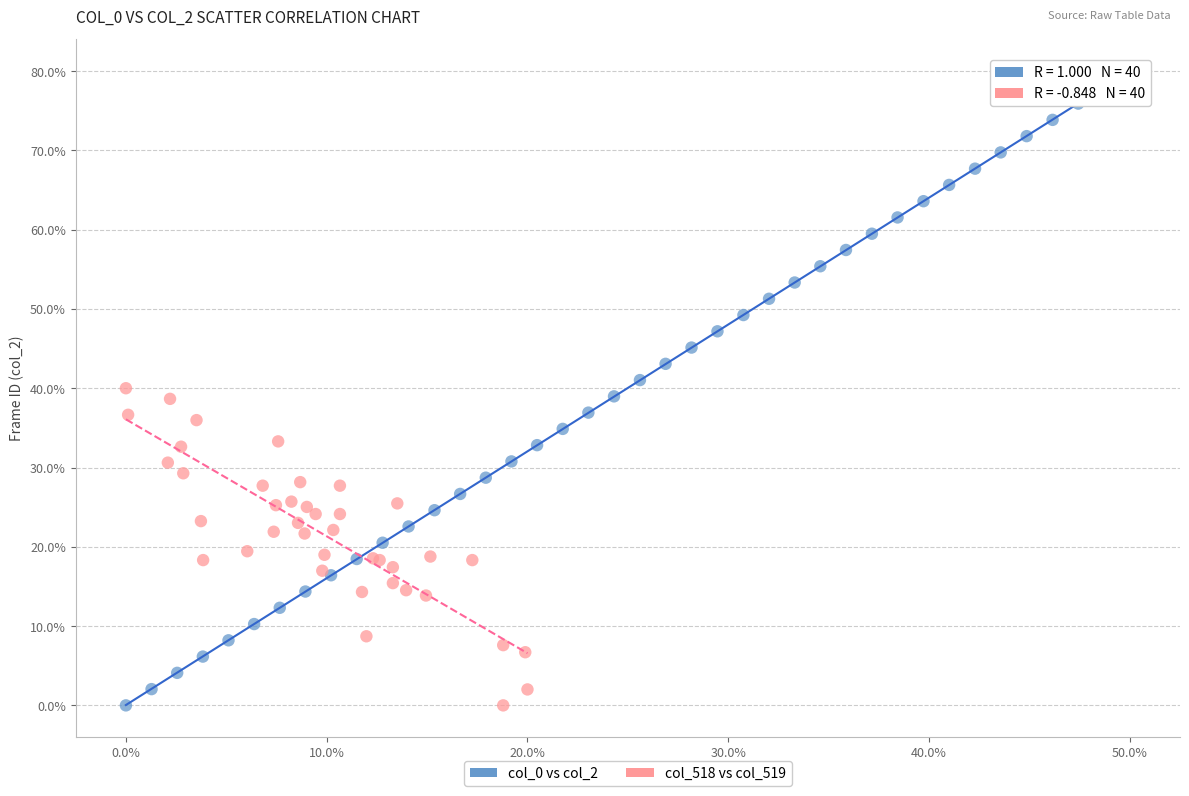

Which series reaches the maximum Y coordinate?

col_0 vs col_2